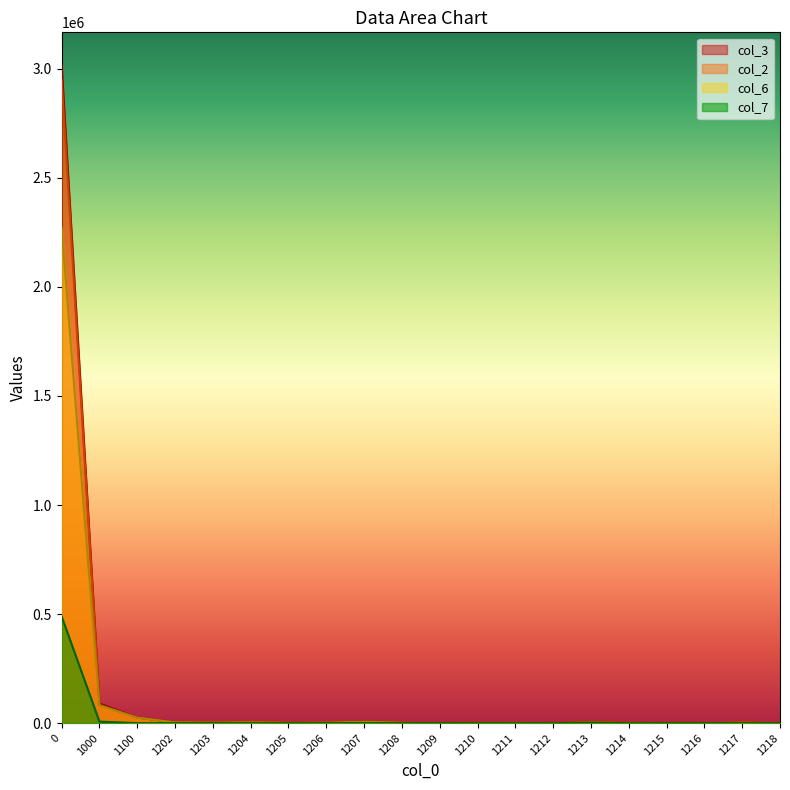

What is the greatest value displayed?

3016383